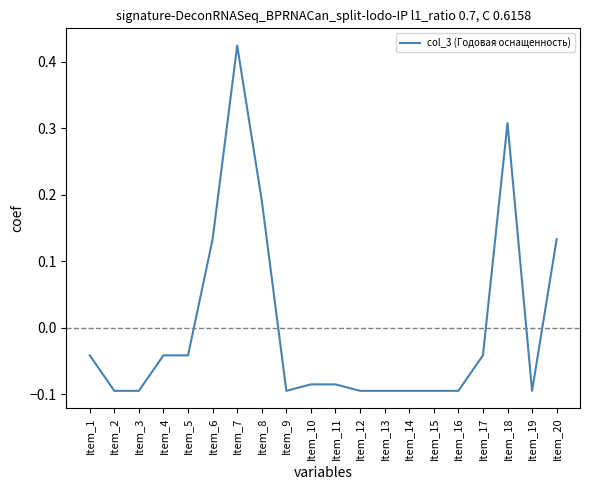

Which category has the highest value across all series?

Item_7